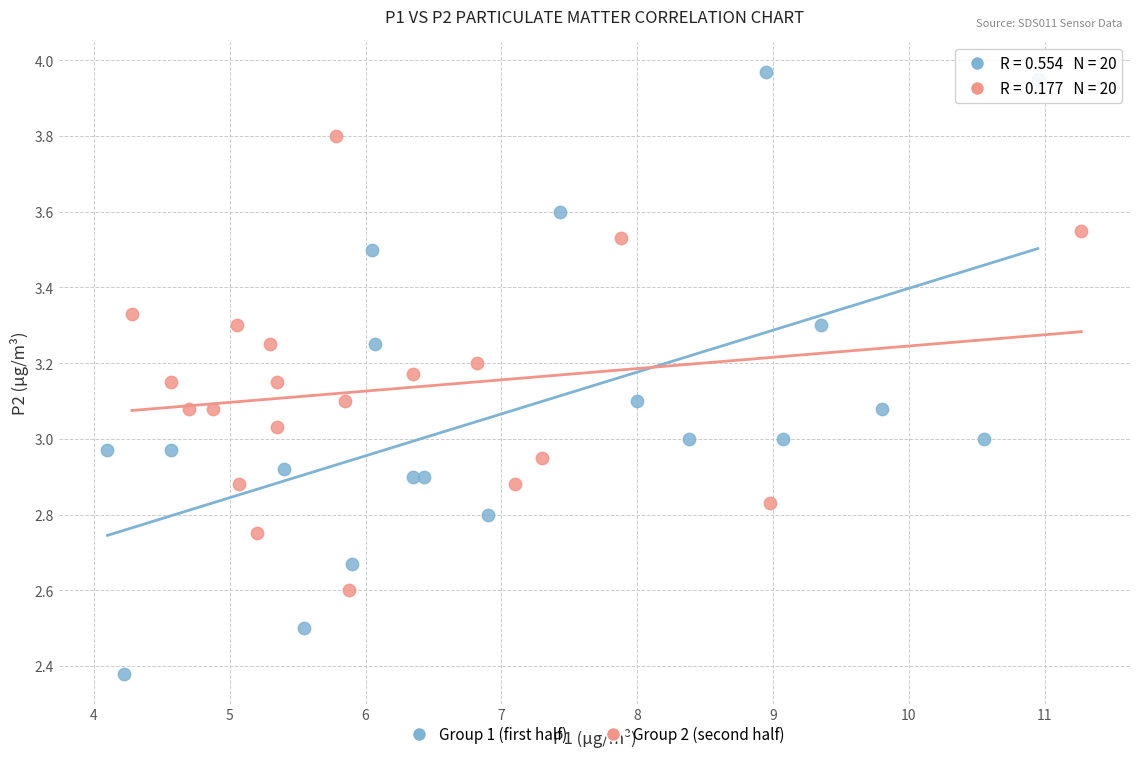

Which series contains the lowest Y value?

Group 1 (first half)